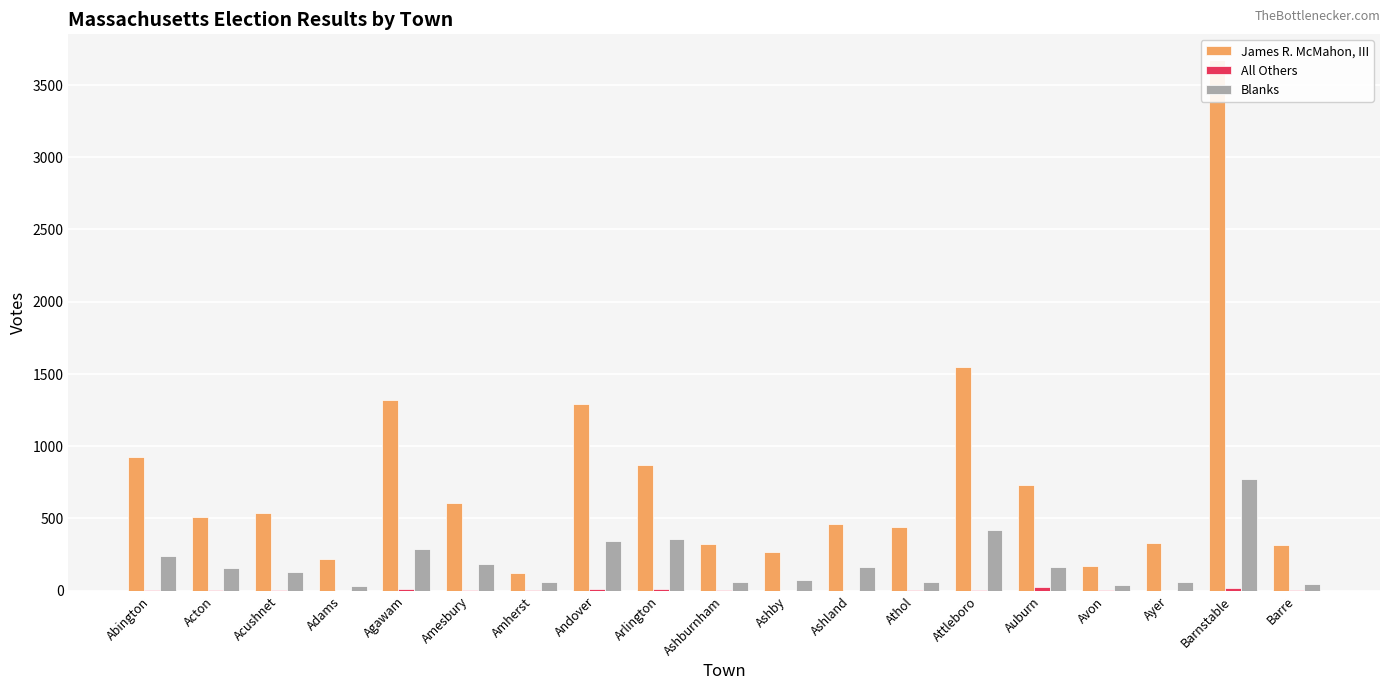

What value does the Blanks series have at Arlington?

358